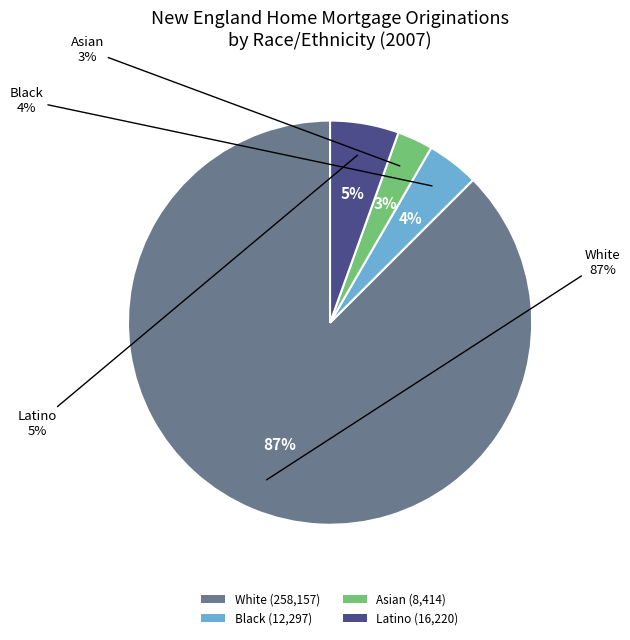

What is the change in value from White to Asian?

-249743